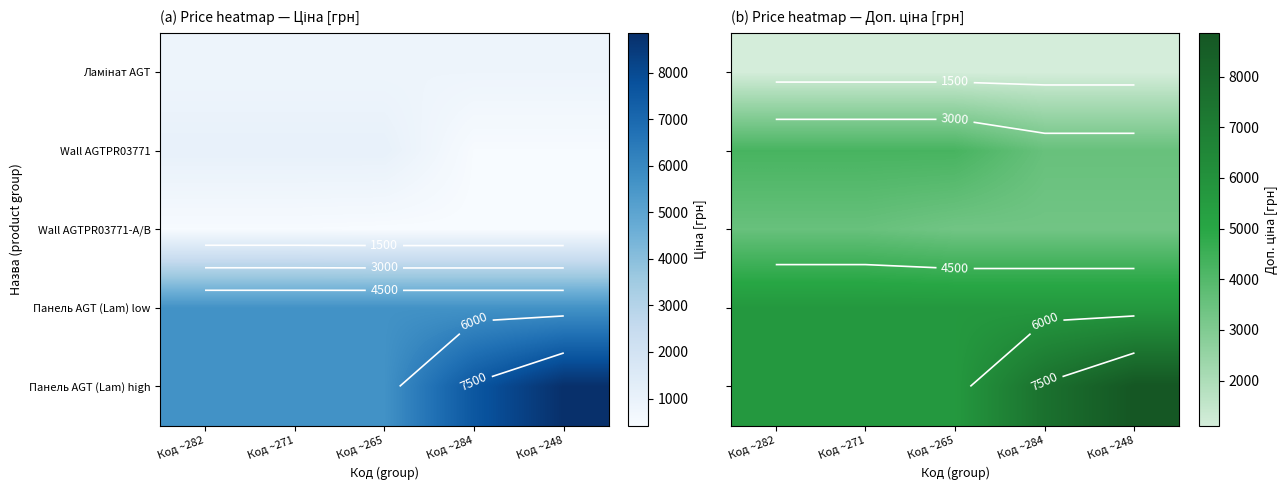

Which series has the largest total across all categories?

Панель AGT (Lam) high